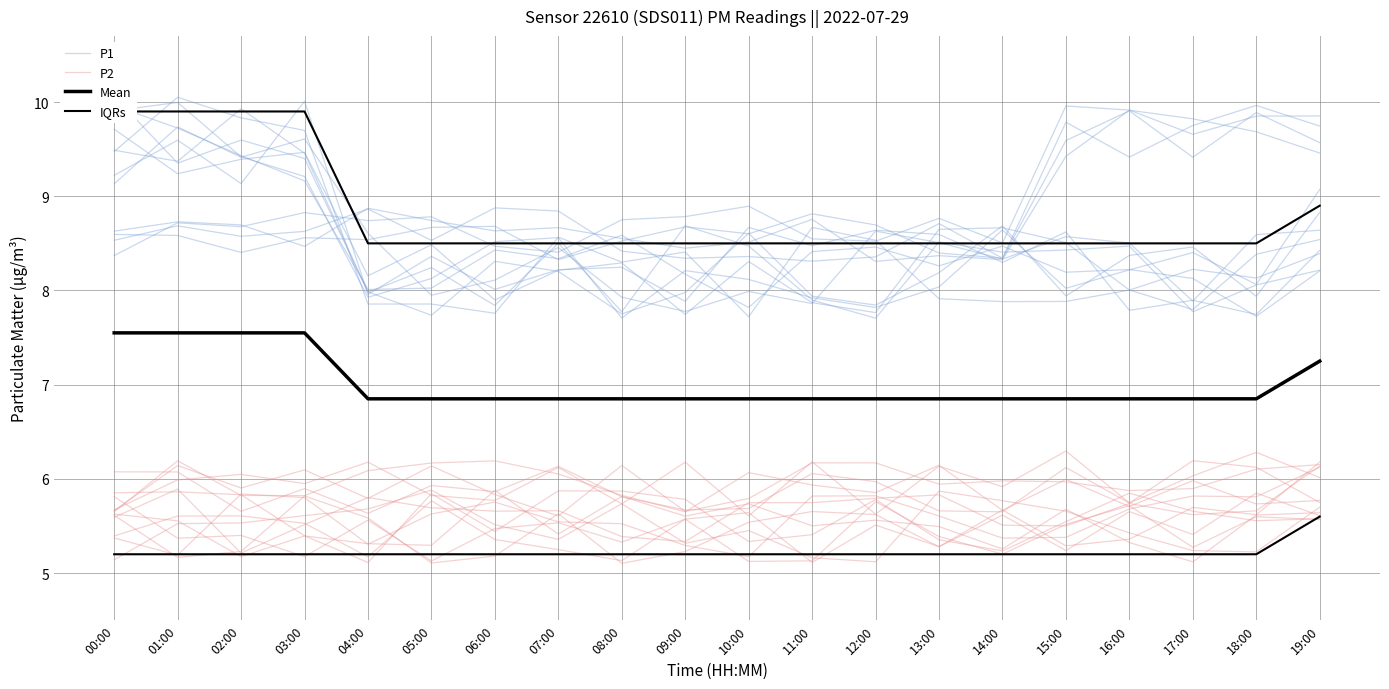

The P2 series shows 8.8 at 02:00. True or false?

False